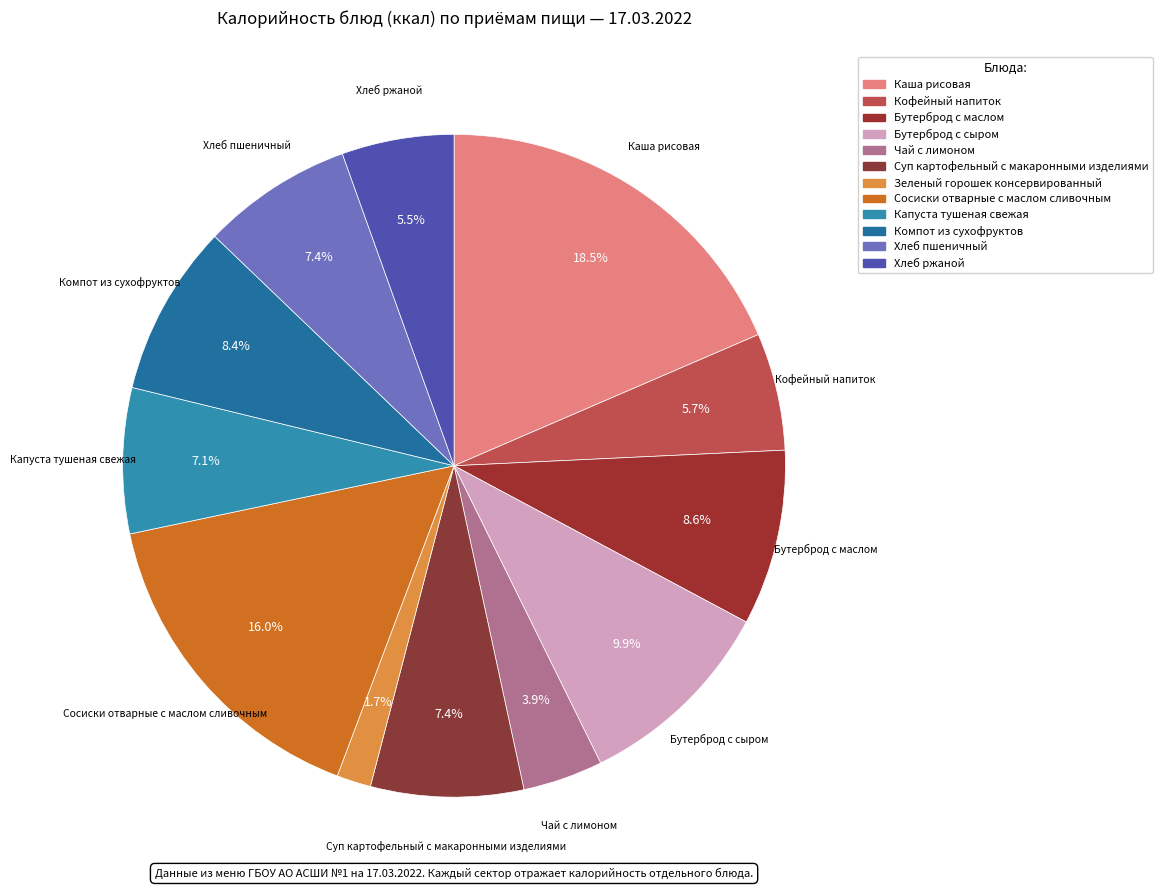

Is it true that Хлеб ржаной is 12% of the pie?

False